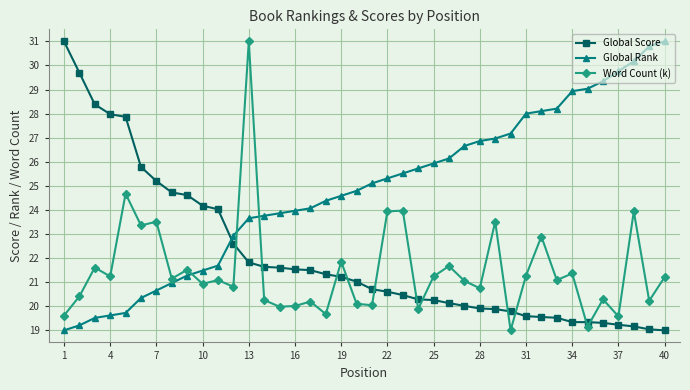

Which series has the largest total across all categories?

Global Rank